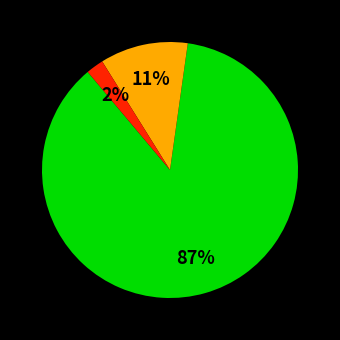

How many segments does this pie chart have?

3